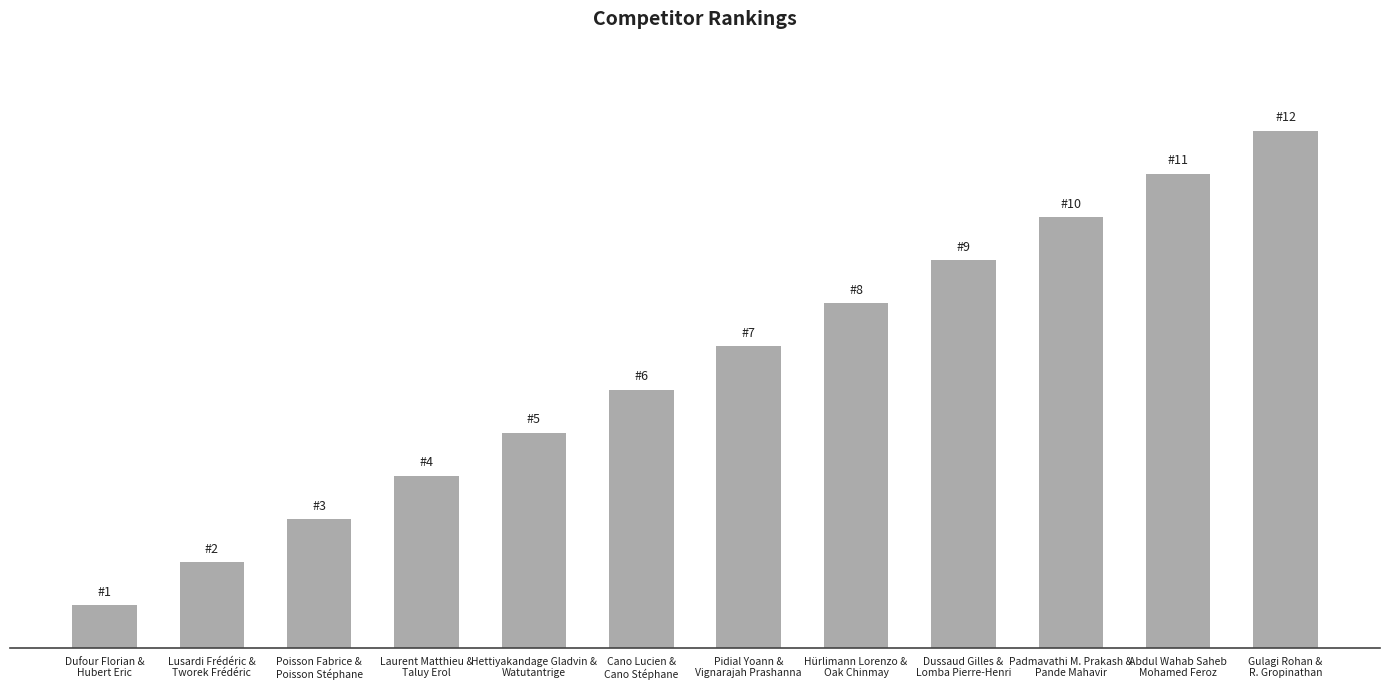

Reading right to left, what are all the values shown in this chart?

Gulagi Rohan &
R. Gropinathan=12	Abdul Wahab Saheb
Mohamed Feroz=11	Padmavathi M. Prakash &
Pande Mahavir=10	Dussaud Gilles &
Lomba Pierre-Henri=9	Hürlimann Lorenzo &
Oak Chinmay=8	Pidial Yoann &
Vignarajah Prashanna=7	Cano Lucien &
Cano Stéphane=6	Hettiyakandage Gladvin &
Watutantrige=5	Laurent Matthieu &
Taluy Erol=4	Poisson Fabrice &
Poisson Stéphane=3	Lusardi Frédéric &
Tworek Frédéric=2	Dufour Florian &
Hubert Eric=1